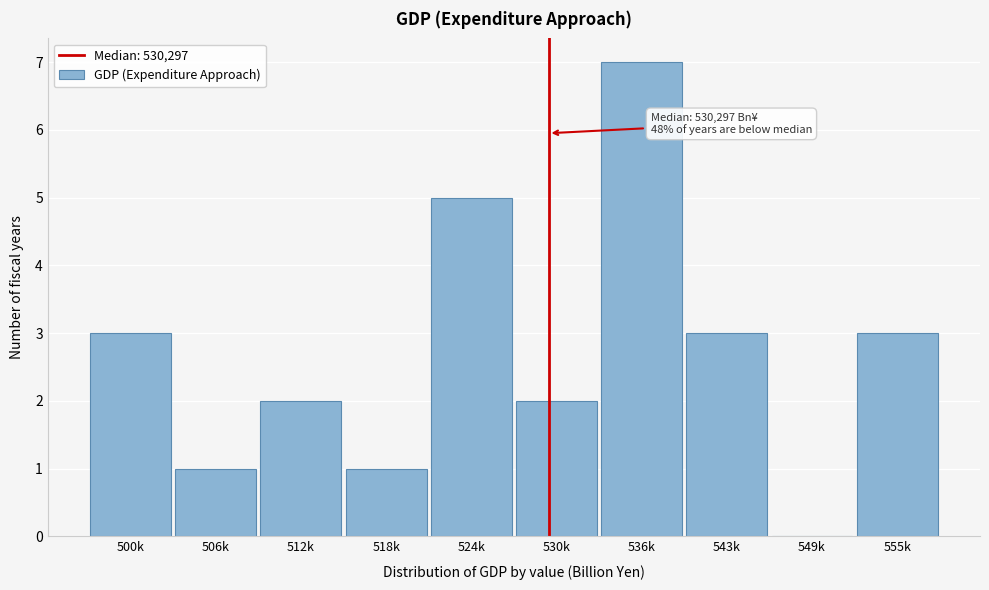

Reading left to right, list all the values displayed in this chart.

500k=3	506k=1	512k=2	518k=1	524k=5	530k=2	536k=7	543k=3	549k=0	555k=3